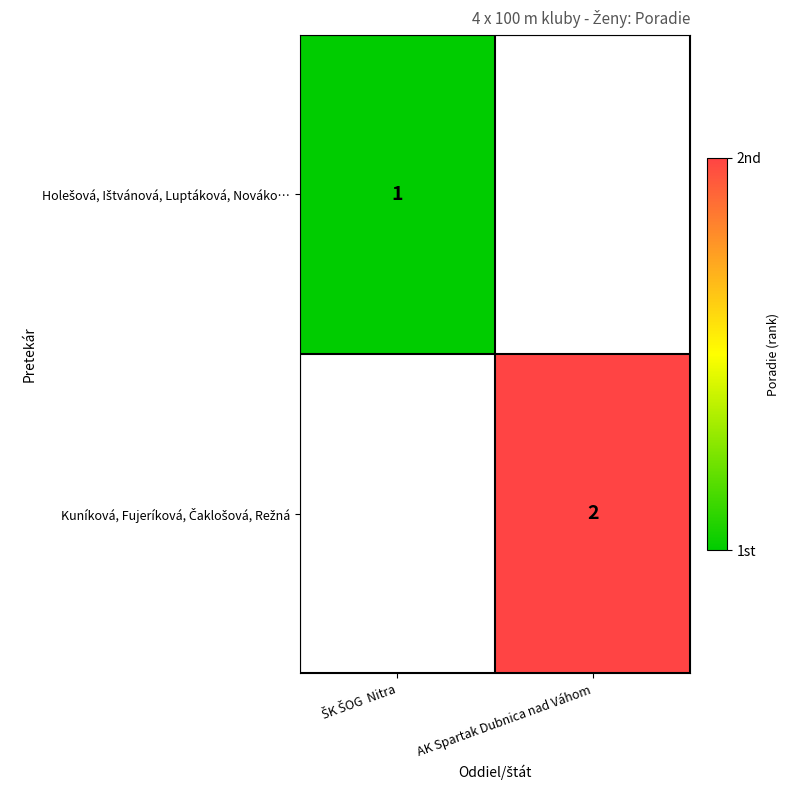

What value does the Kuníková, Fujeríková, Čaklošová, Režná series have at AK Spartak Dubnica nad Váhom?

2